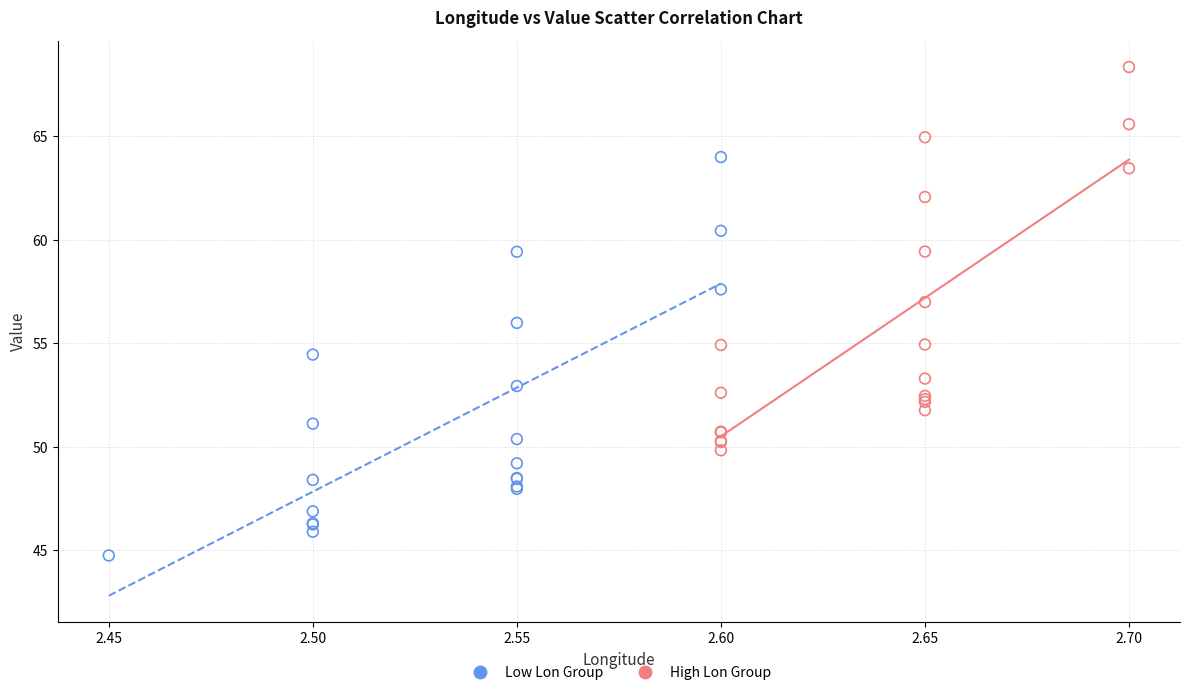

Which series contains the highest Y value?

High Lon Group